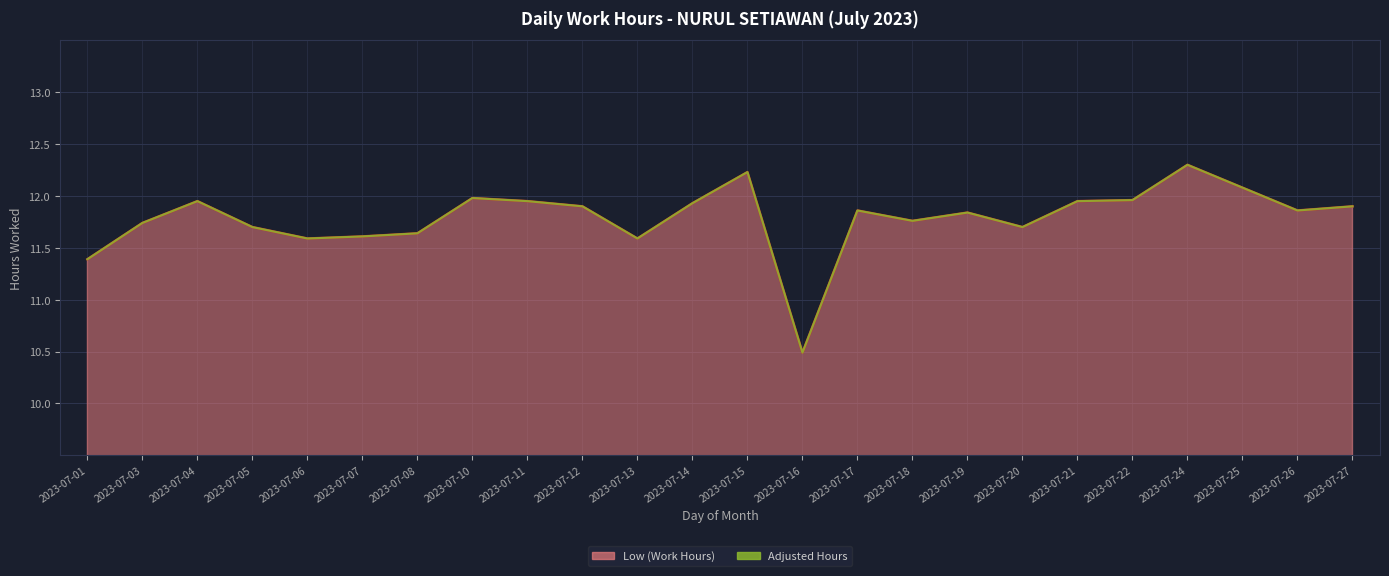

At which category does the chart reach its peak across all series?

2023-07-24